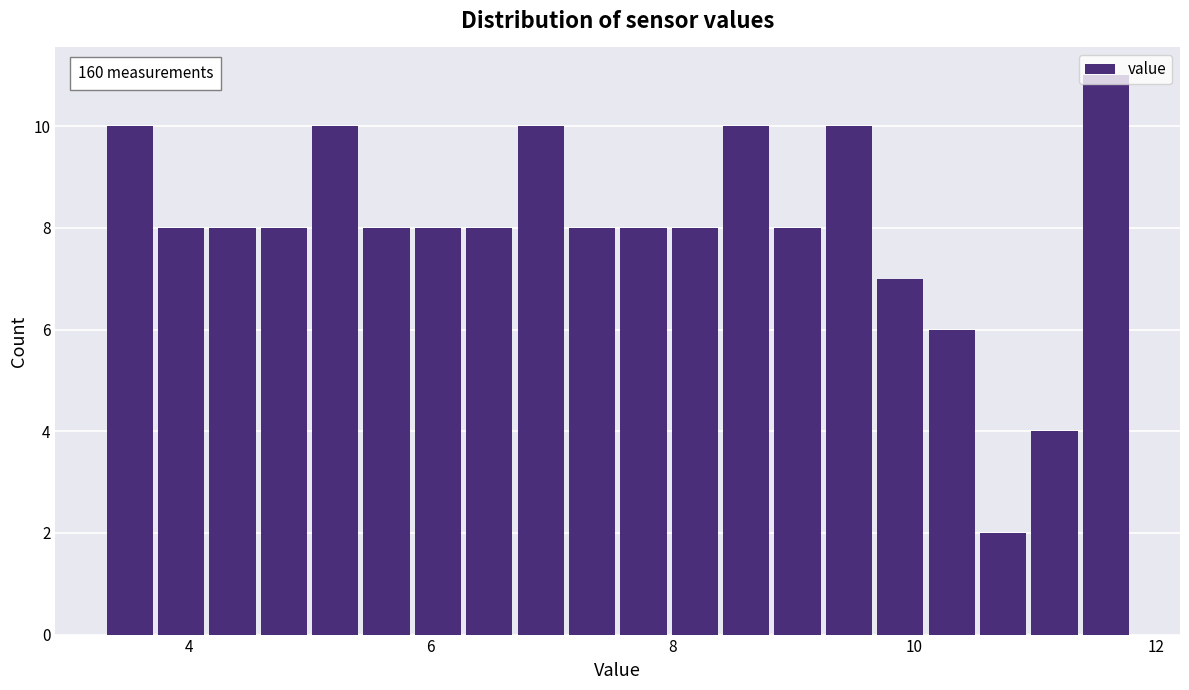

Around what value on the x-axis is the tallest bar? Give the approximate position of its centre, as read against the axis.

11.6